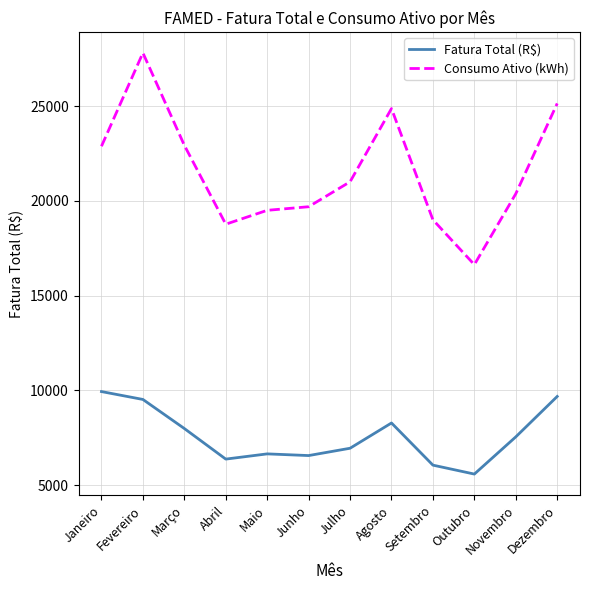

In Consumo Ativo (kWh), how many points are higher than both neighbors (excluding endpoints)?

2